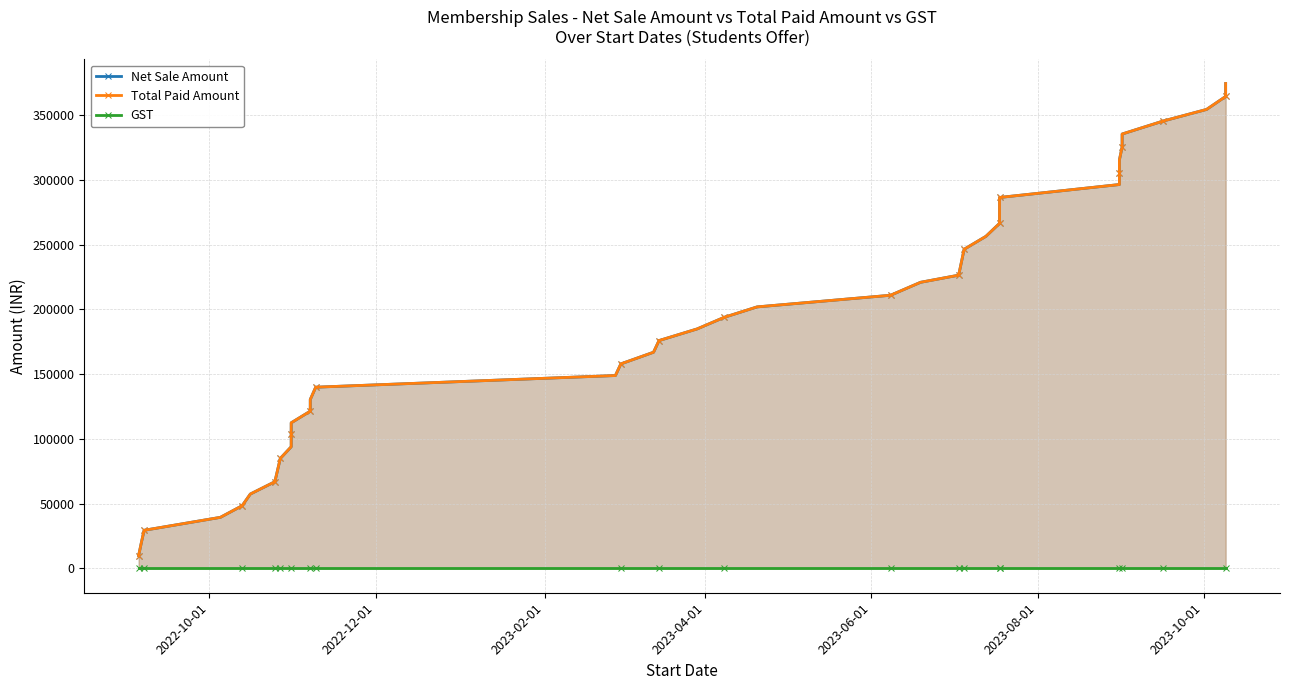

True or false: Total Paid Amount and Net Sale Amount cross at least once.

False